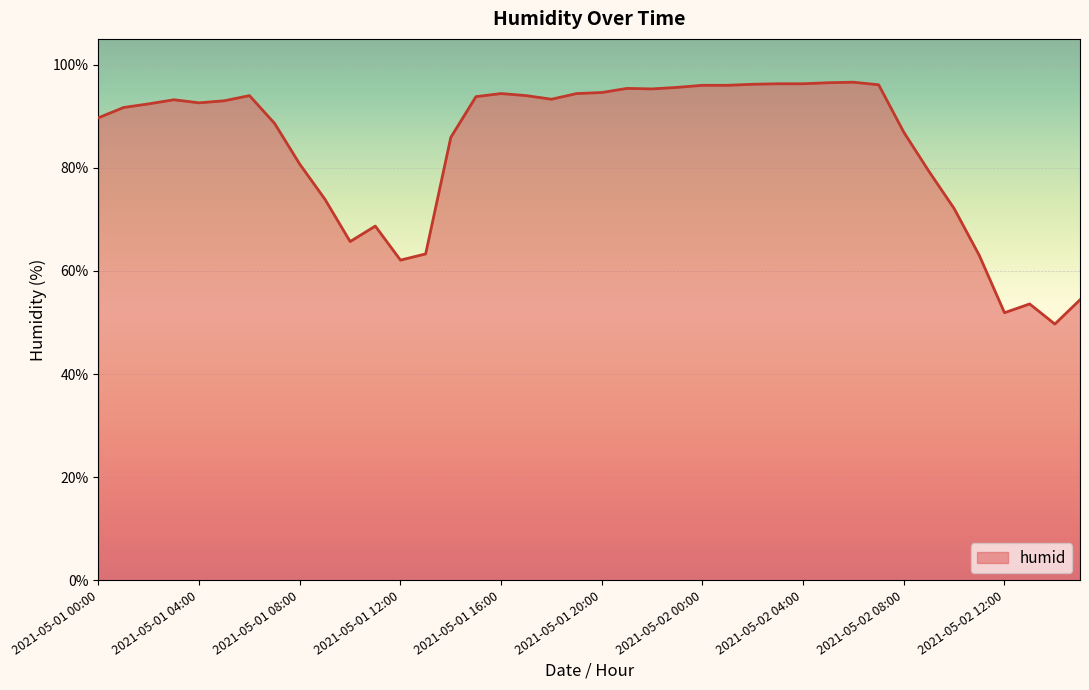

How many lines are shown in the chart?

1